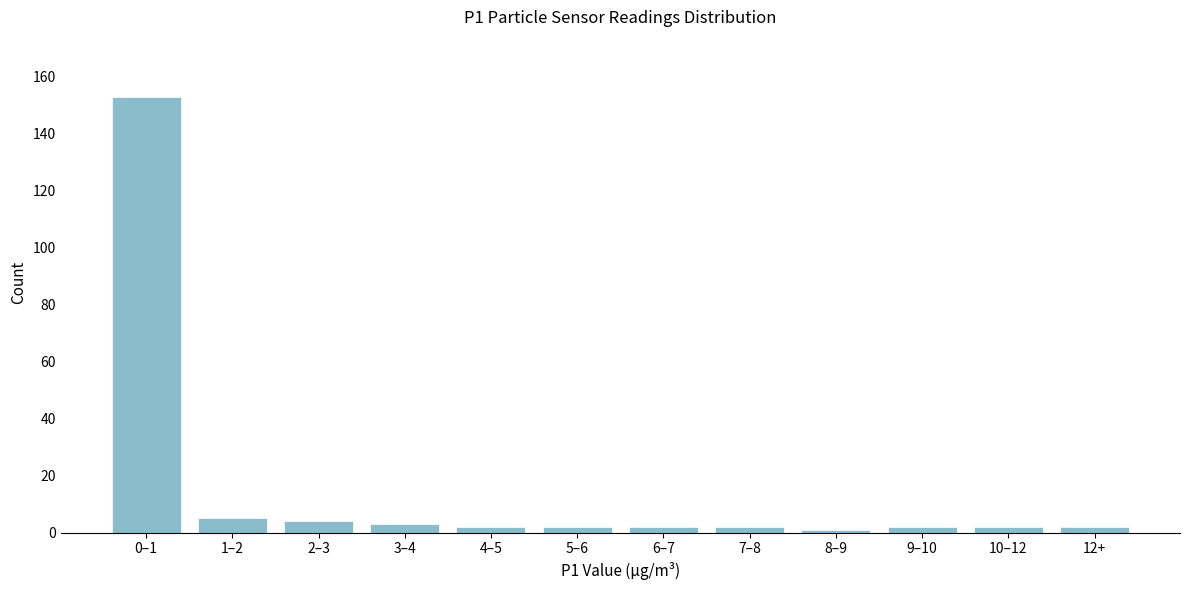

Reading left to right, list all the values displayed in this chart.

0–1=153	1–2=5	2–3=4	3–4=3	4–5=2	5–6=2	6–7=2	7–8=2	8–9=1	9–10=2	10–12=2	12+=2